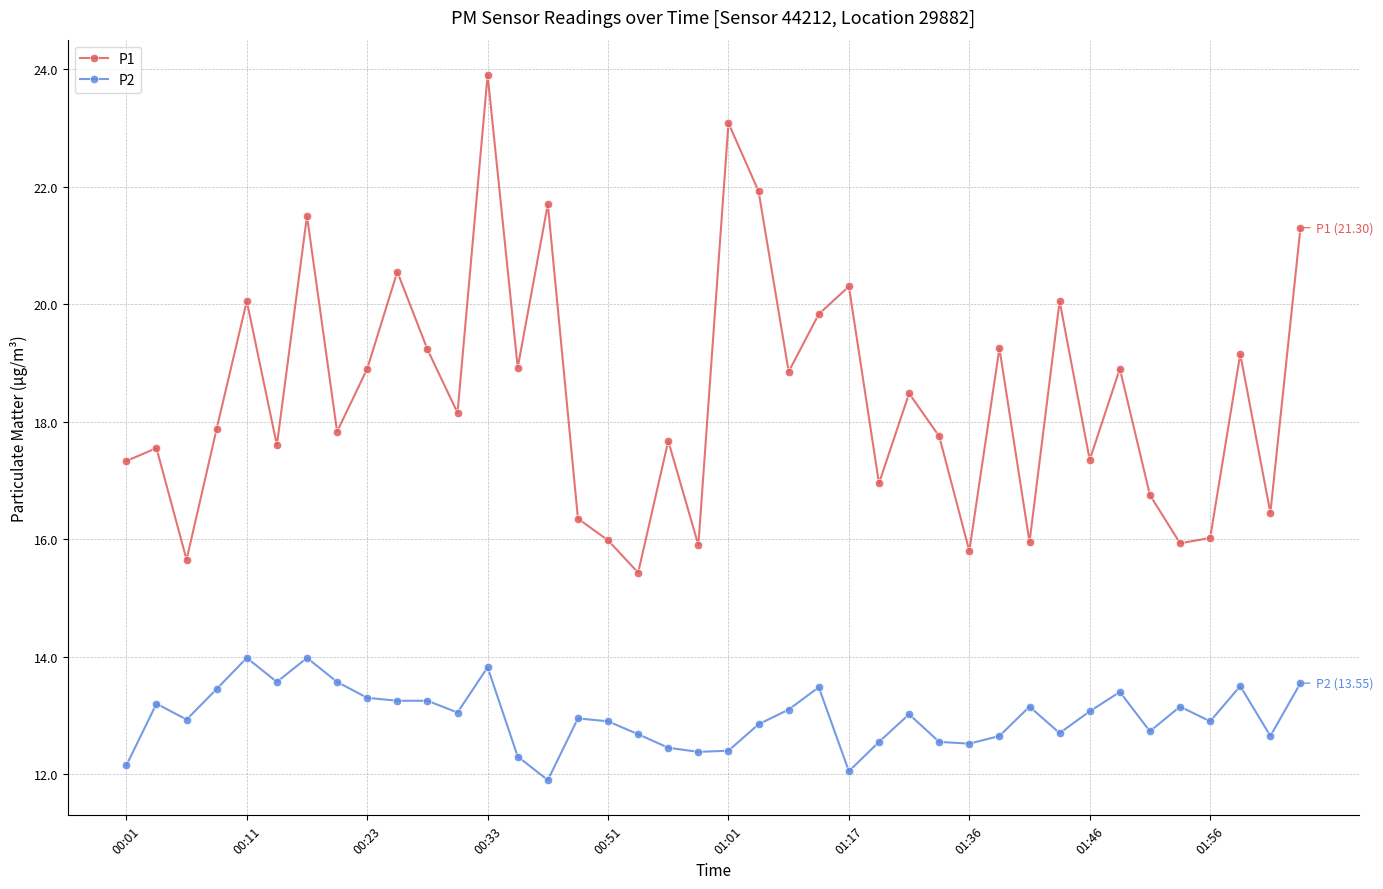

List the series in order of their peak value, highest first.

P1, P2